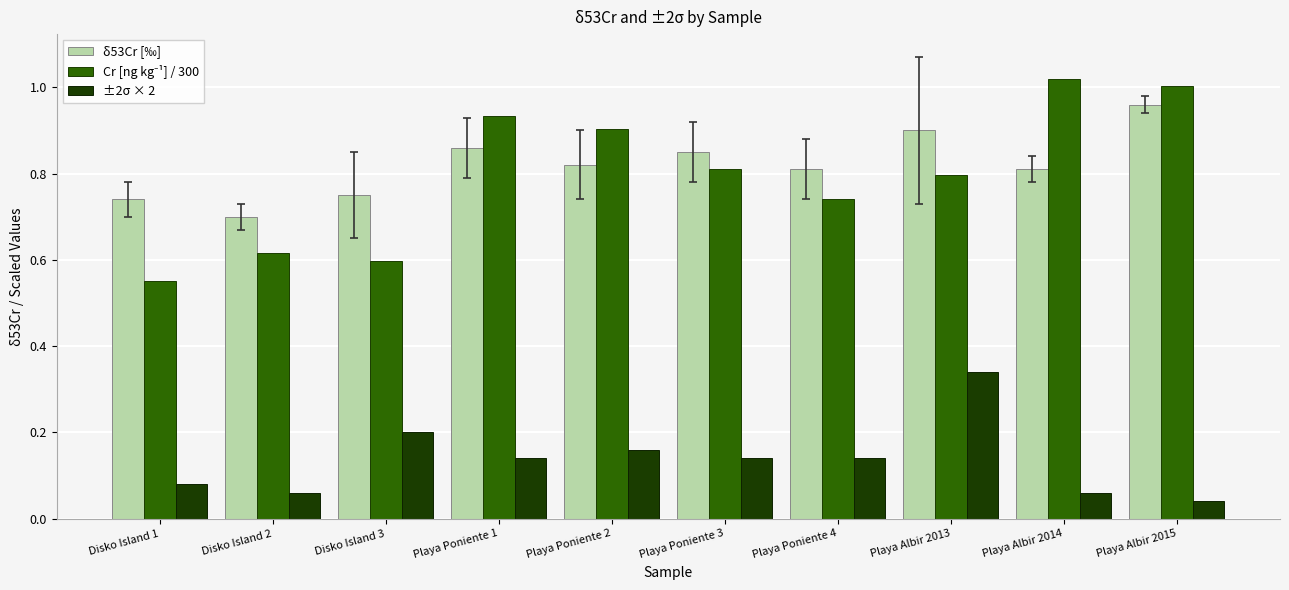

What is the sum of all ±2σ × 2 values?

1.4